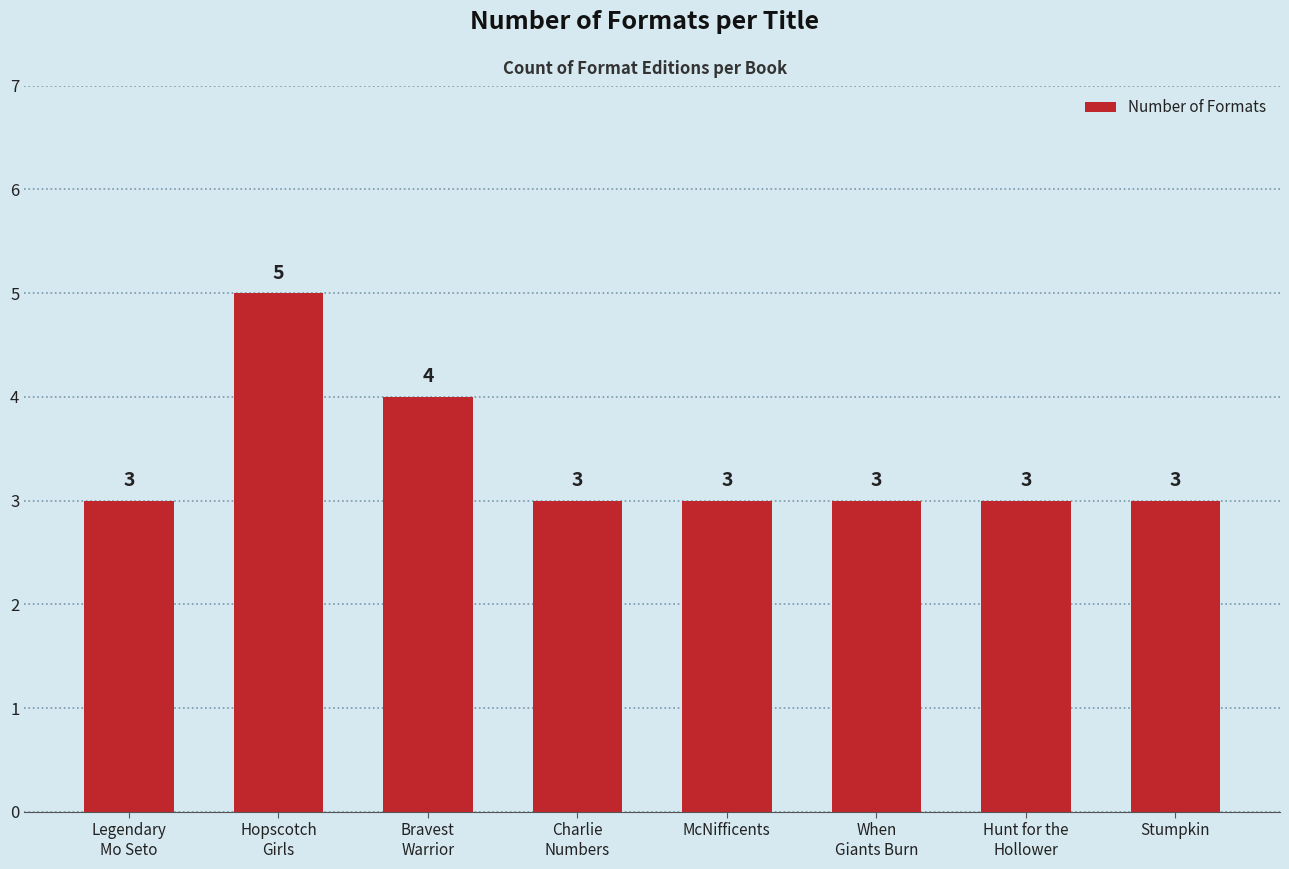

What is the difference between the maximum and minimum values?

2